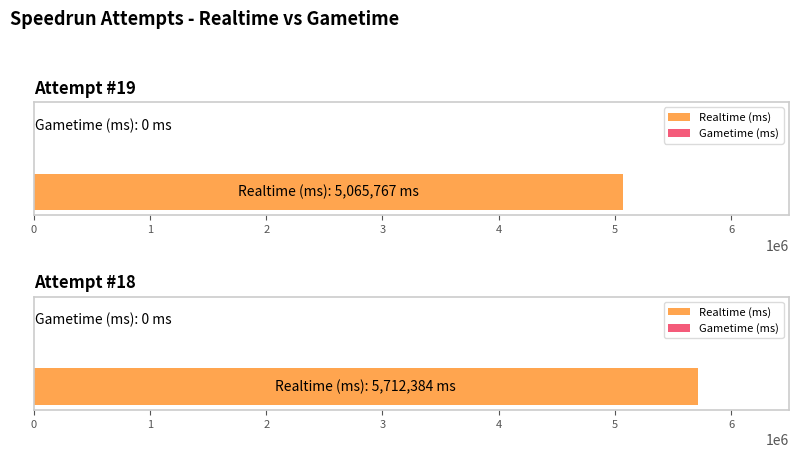

Are the bars grouped side by side (vs. stacked)?

Yes